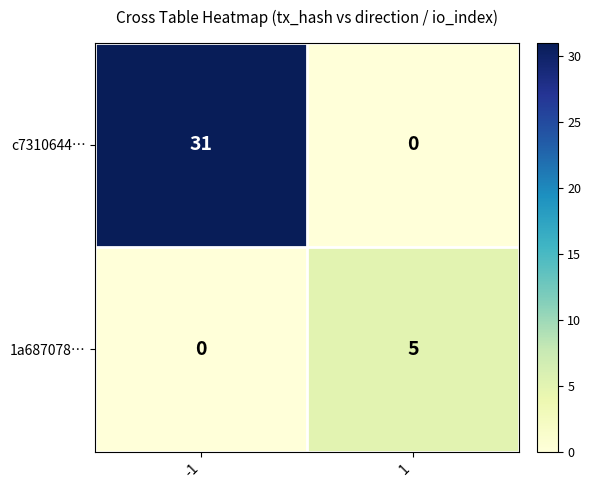

What is the maximum value for c7310644…?

31